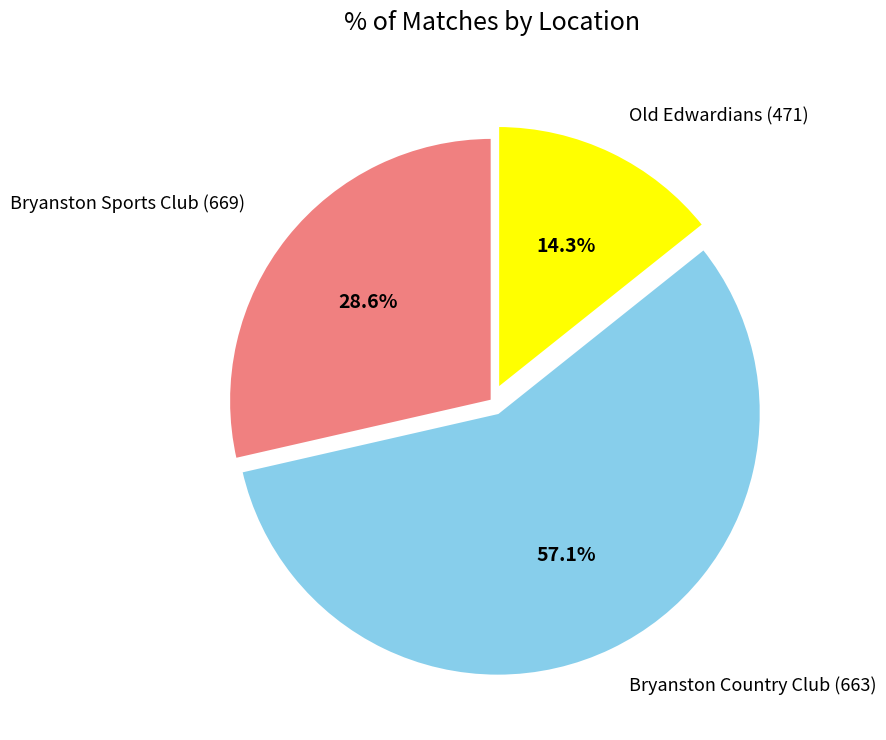

Rank the categories by value from lowest to highest.

Old Edwardians (471), Bryanston Sports Club (669), Bryanston Country Club (663)